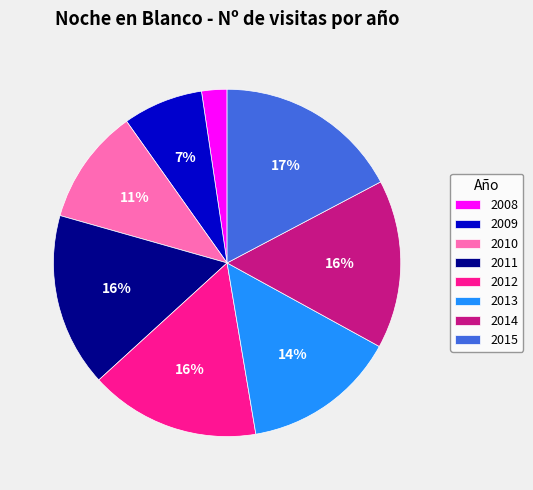

What is the smallest slice in the pie chart?

2008